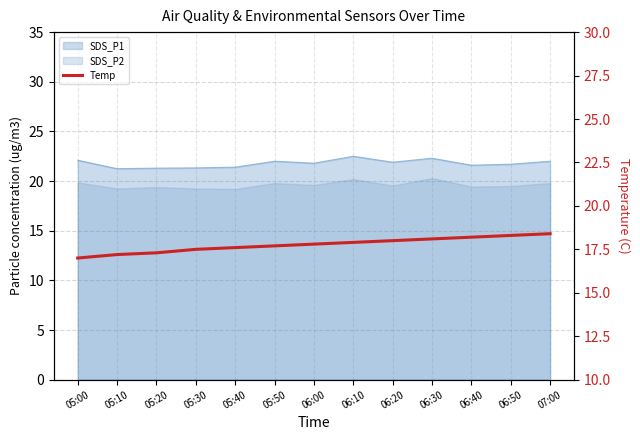

What is the difference between the values at 05:10 and 05:30?

0.3